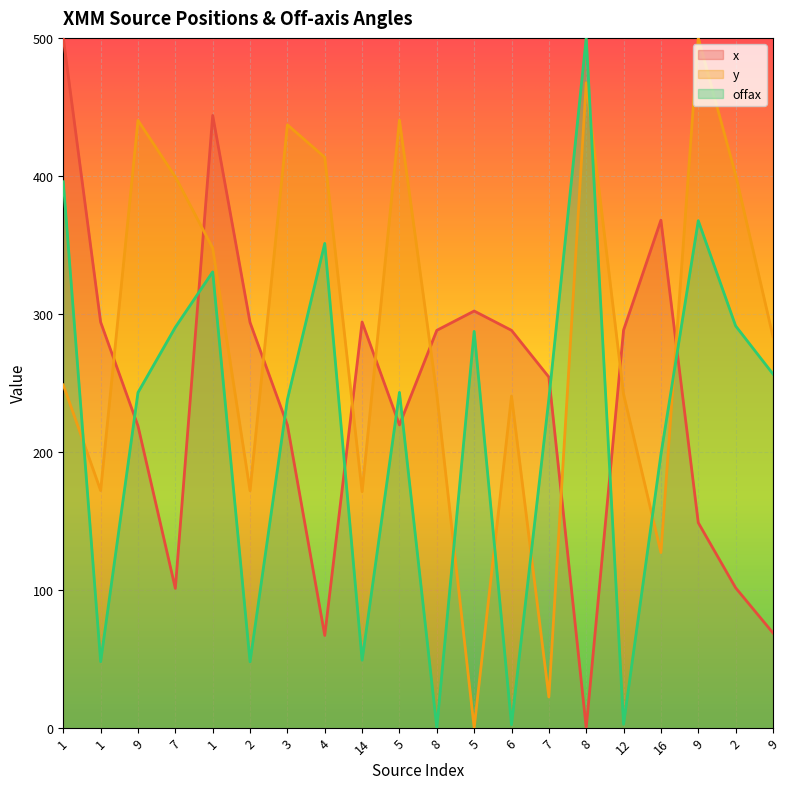

What is the average value of the x series?

237.9